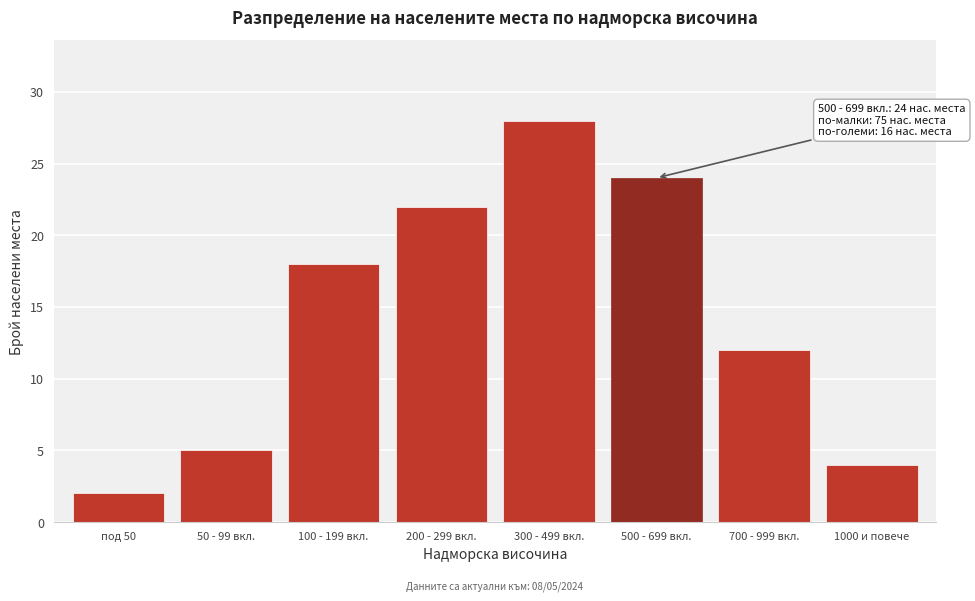

Reading right to left, extract all data points from this chart.

1000 и повече=4	700 - 999 вкл.=12	500 - 699 вкл.=24	300 - 499 вкл.=28	200 - 299 вкл.=22	100 - 199 вкл.=18	50 - 99 вкл.=5	под 50=2